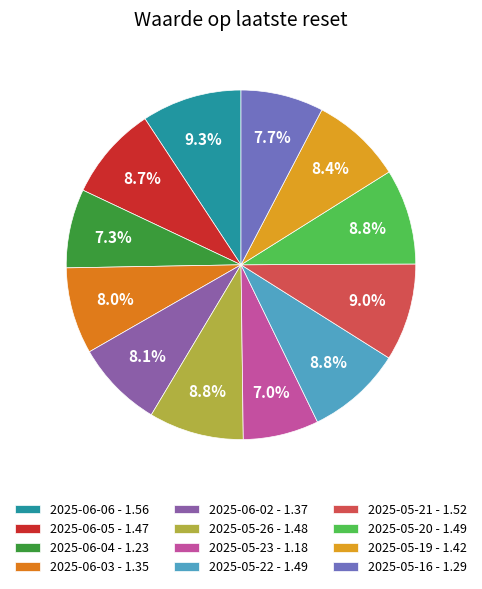

Approximately how many times larger is the value at 2025-05-20 compared to 2025-06-02?

1.1